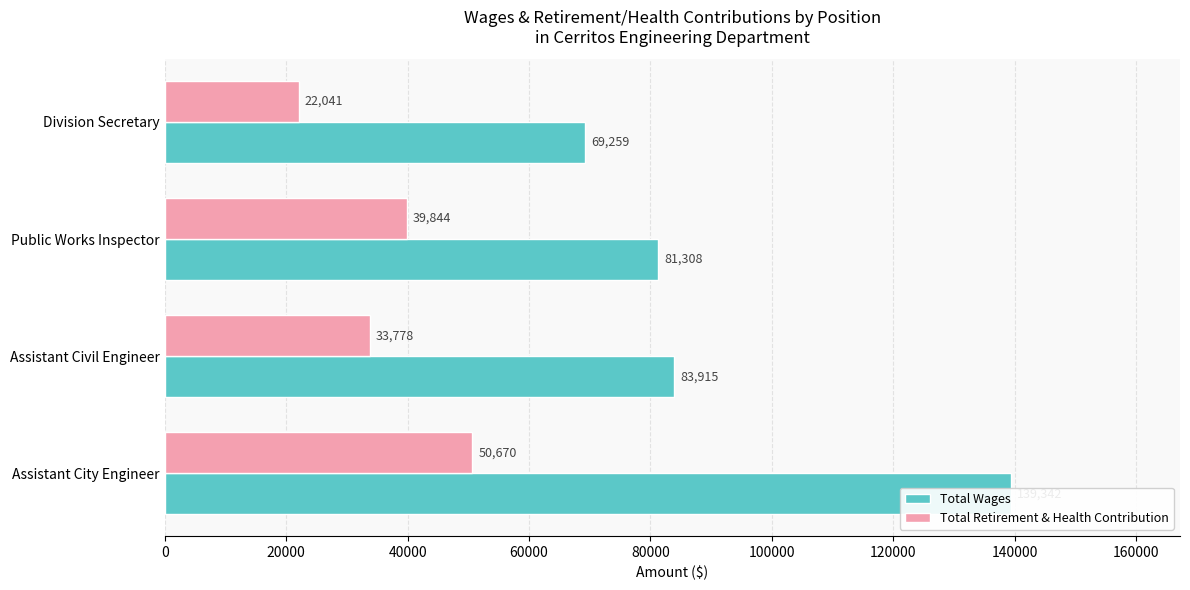

At Division Secretary, list the series in order from largest to smallest.

Total Wages, Total Retirement & Health Contribution